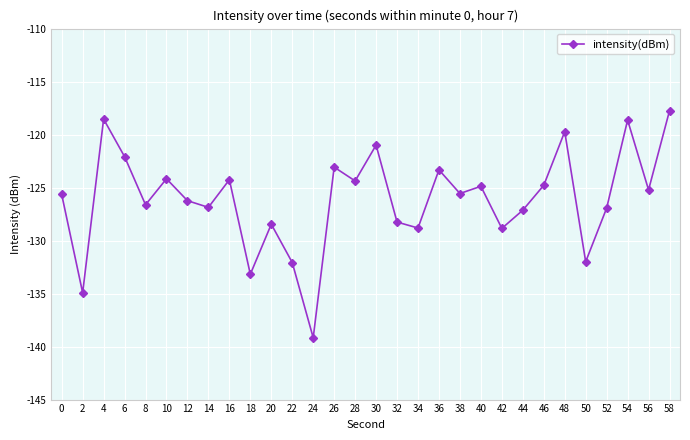

Between 50 and 8, which is larger?

8